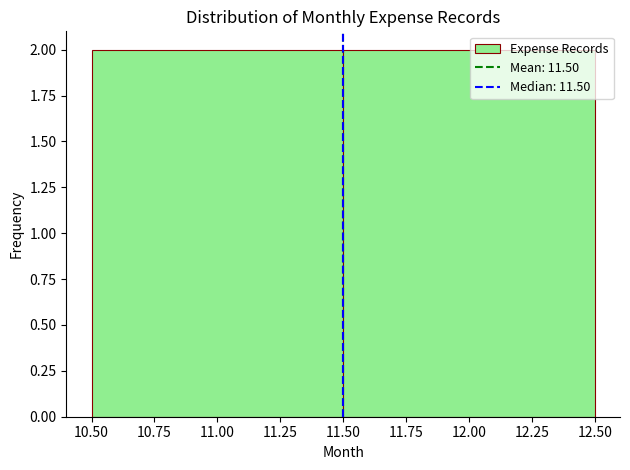

Reading left to right, list every bar in this chart as the range it spans on the x-axis followed by its height. The values are not printed on the chart, so give them approximately, as read against the axis.

10.50 to 11.50: 2
11.50 to 12.50: 2